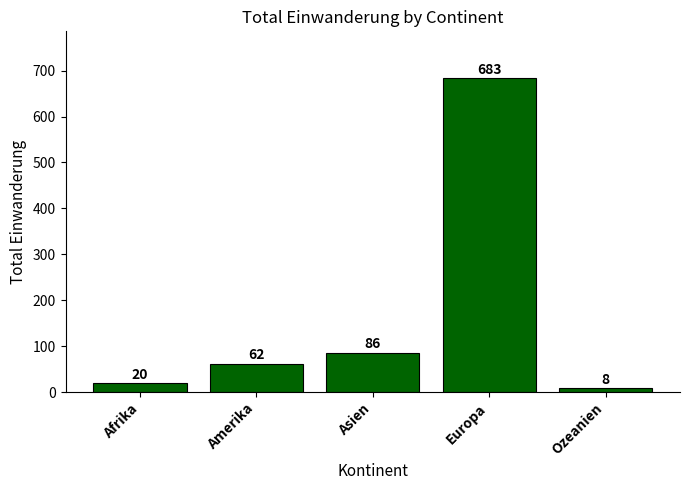

Reading left to right, list all the values displayed in this chart.

20	62	86	683	8